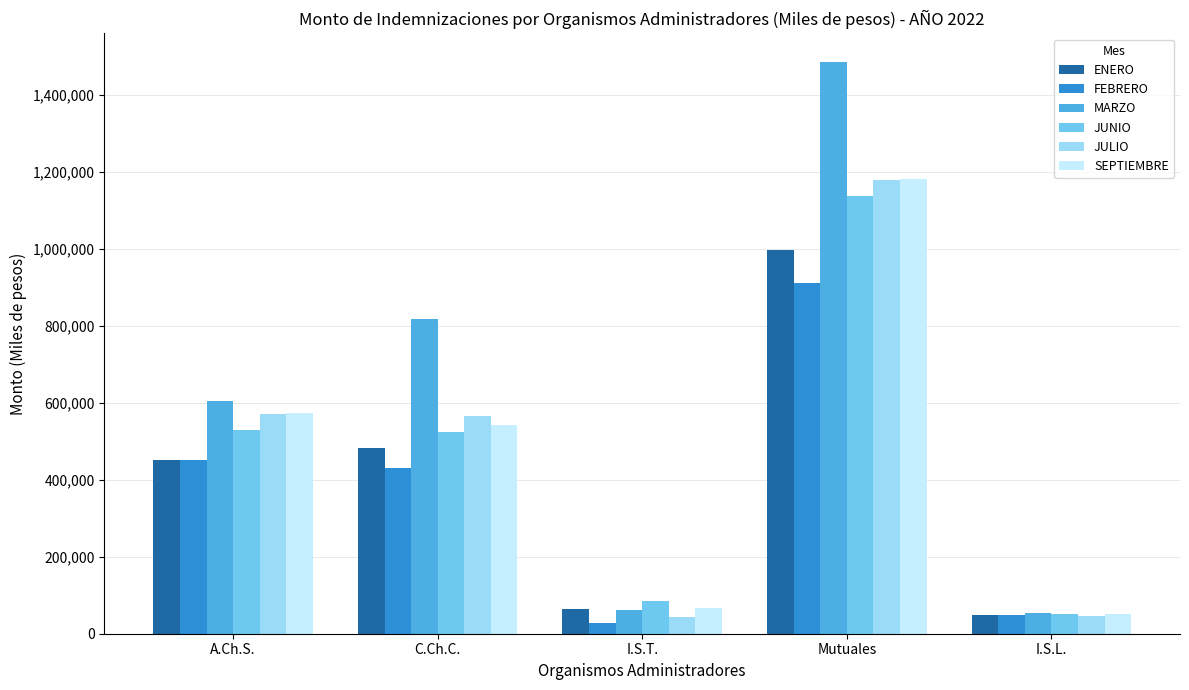

How many bars are there in total?

30